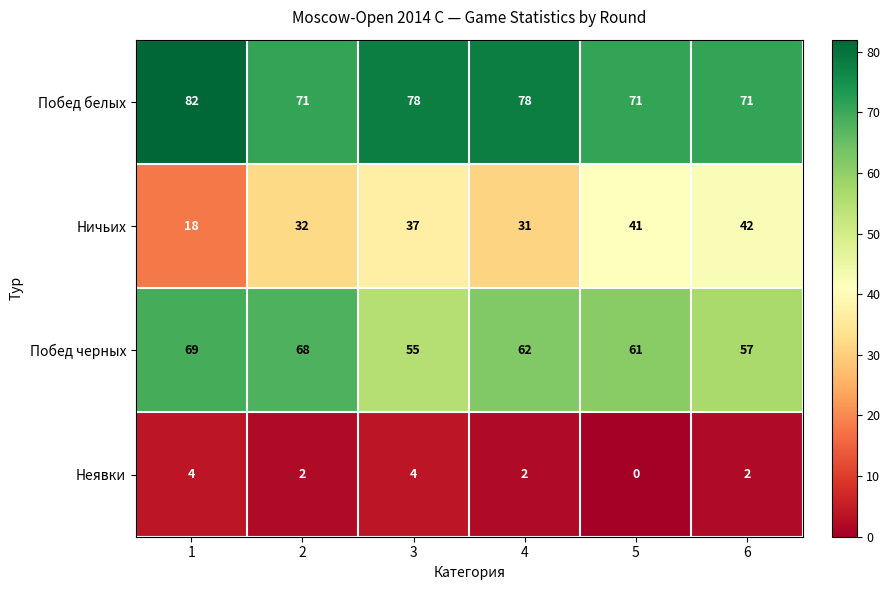

Reading left to right, extract all data points from this chart.

Побед белых: 82	71	78	78	71	71
Ничьих: 18	32	37	31	41	42
Побед черных: 69	68	55	62	61	57
Неявки: 4	2	4	2	0	2